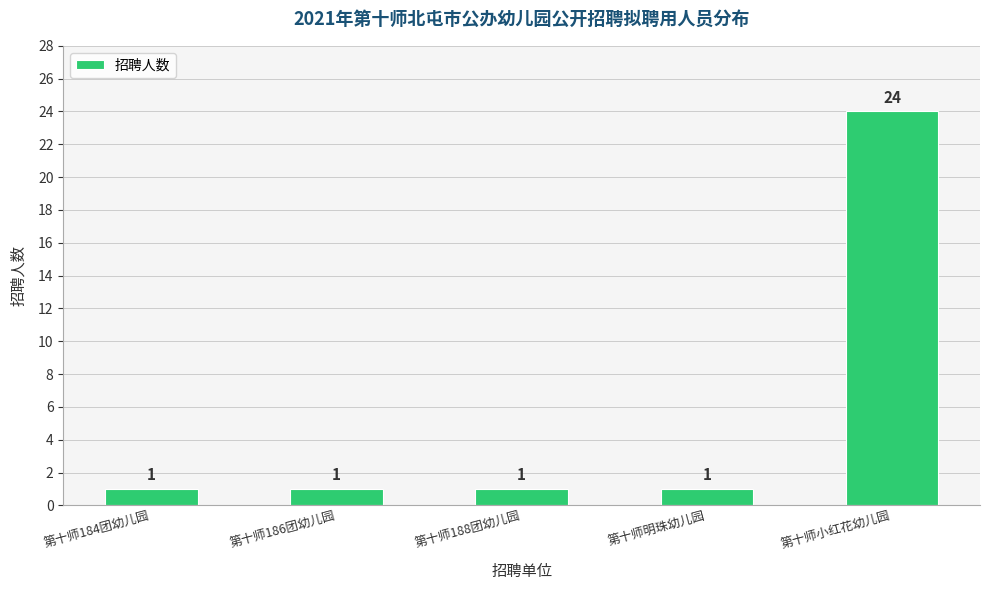

What is the average value?

6